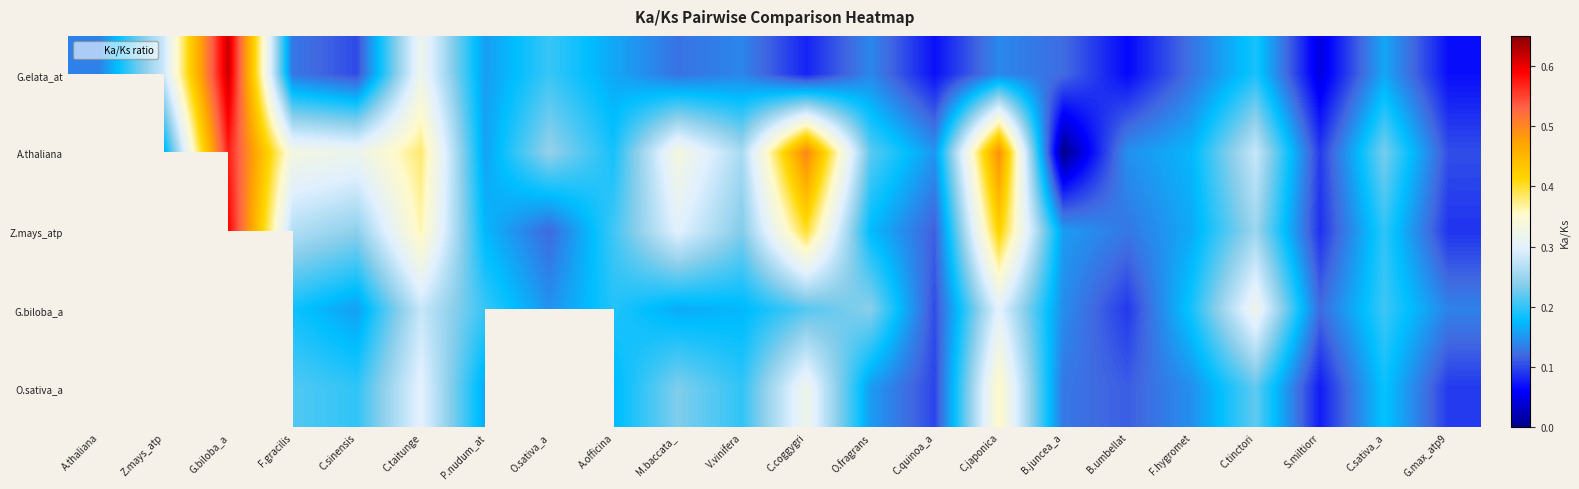

What is the difference between the G.elata_at values at G.biloba_a and C.japonica?

0.5